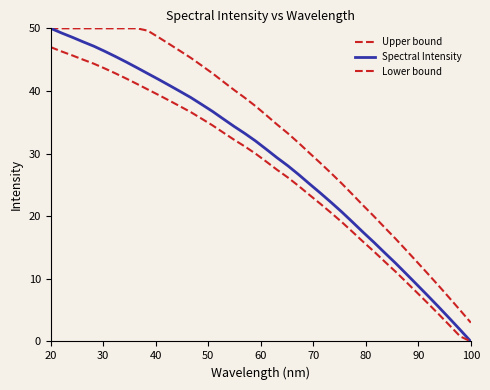

Which series has the widest spread of values?

Spectral Intensity